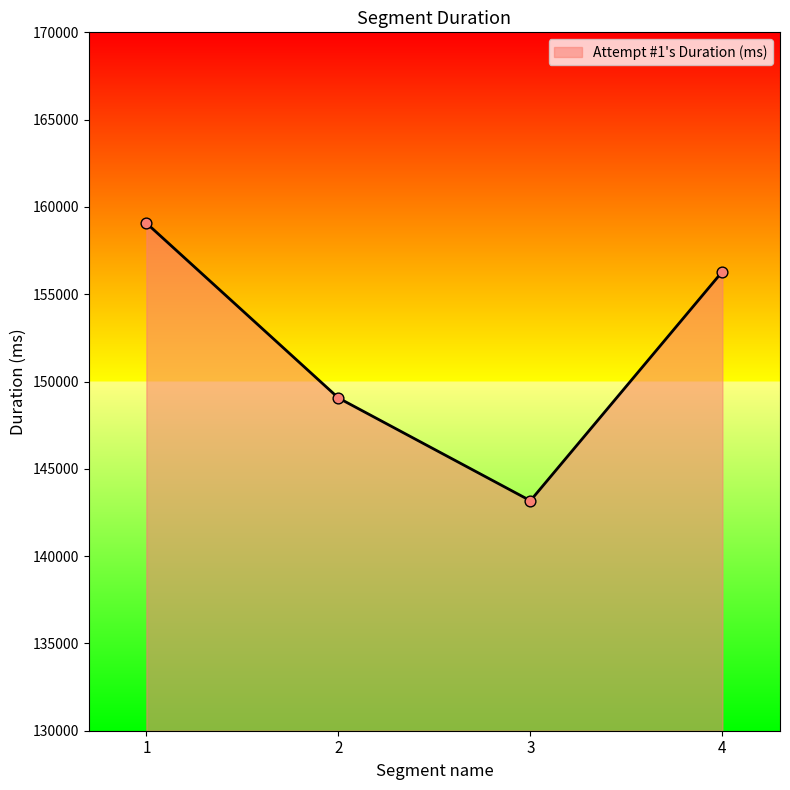

What is the change in value from 3 to 4?

+13125